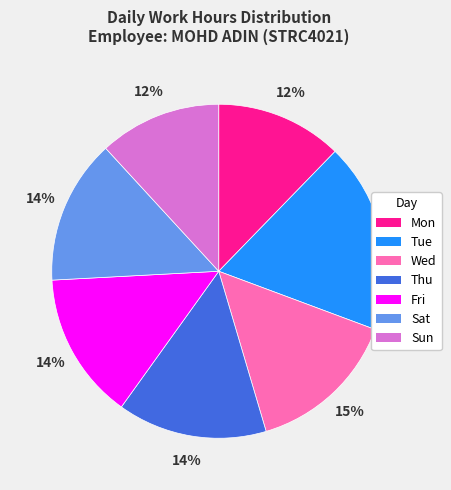

How many slices are in this pie chart?

7